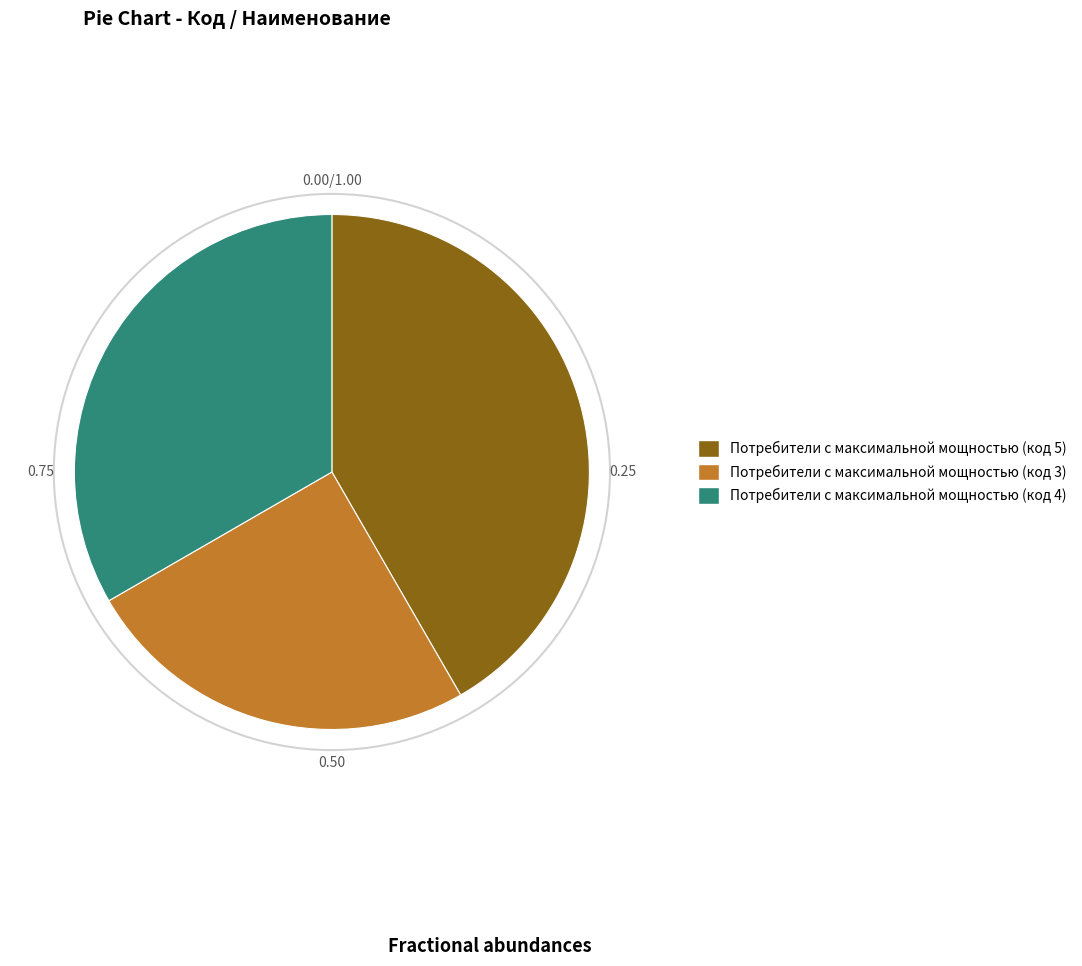

Approximately how many times larger is the value at Потребители с максимальной мощностью (код 3) compared to Потребители с максимальной мощностью (код 4)?

0.8